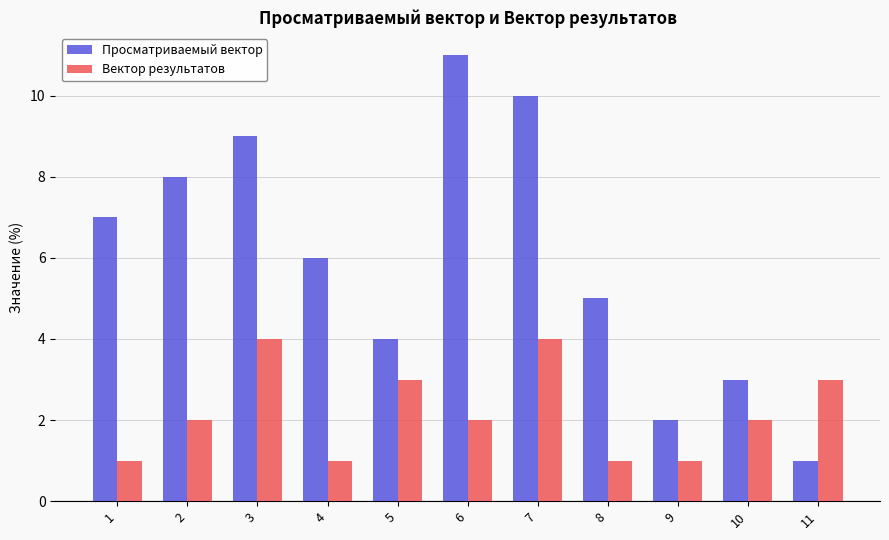

Between 6 and 10, which series saw the biggest shift?

Просматриваемый вектор